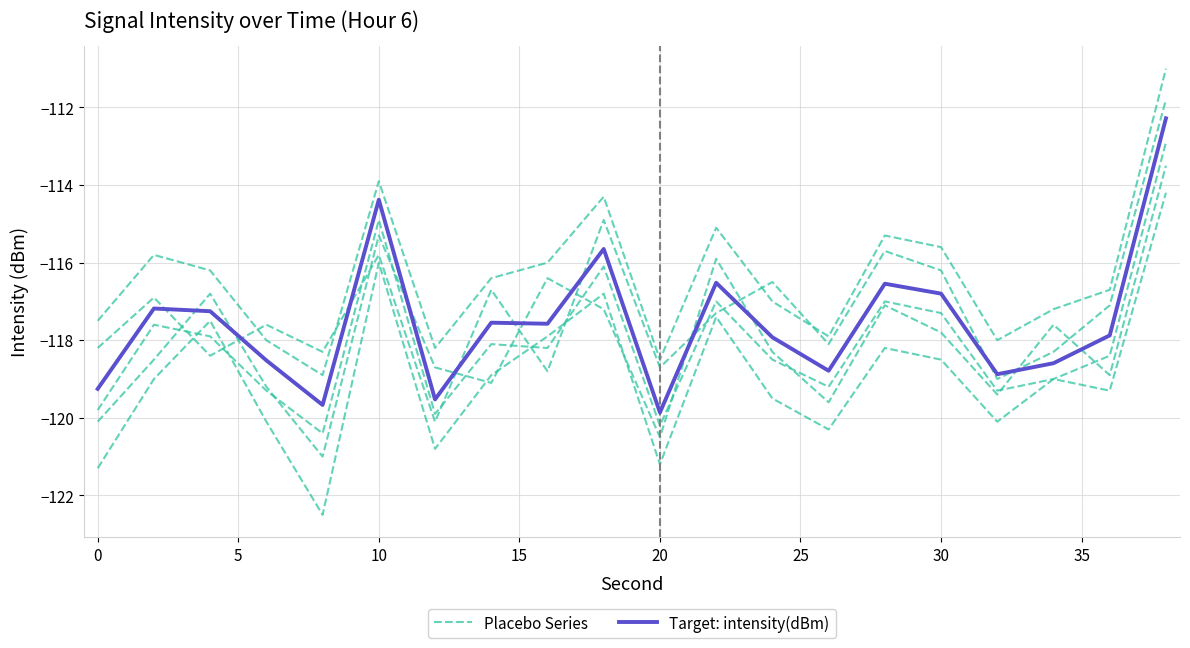

What are all the series names shown in the legend?

Placebo Series, Target: intensity(dBm)